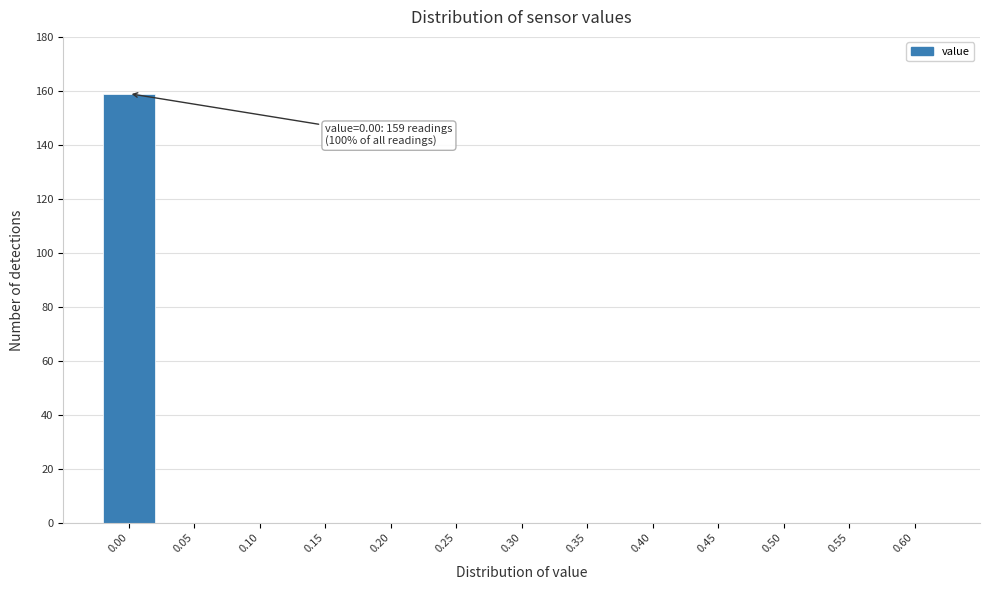

Reading left to right, list all the values displayed in this chart.

0.00=159	0.05=0	0.10=0	0.15=0	0.20=0	0.25=0	0.30=0	0.35=0	0.40=0	0.45=0	0.50=0	0.55=0	0.60=0